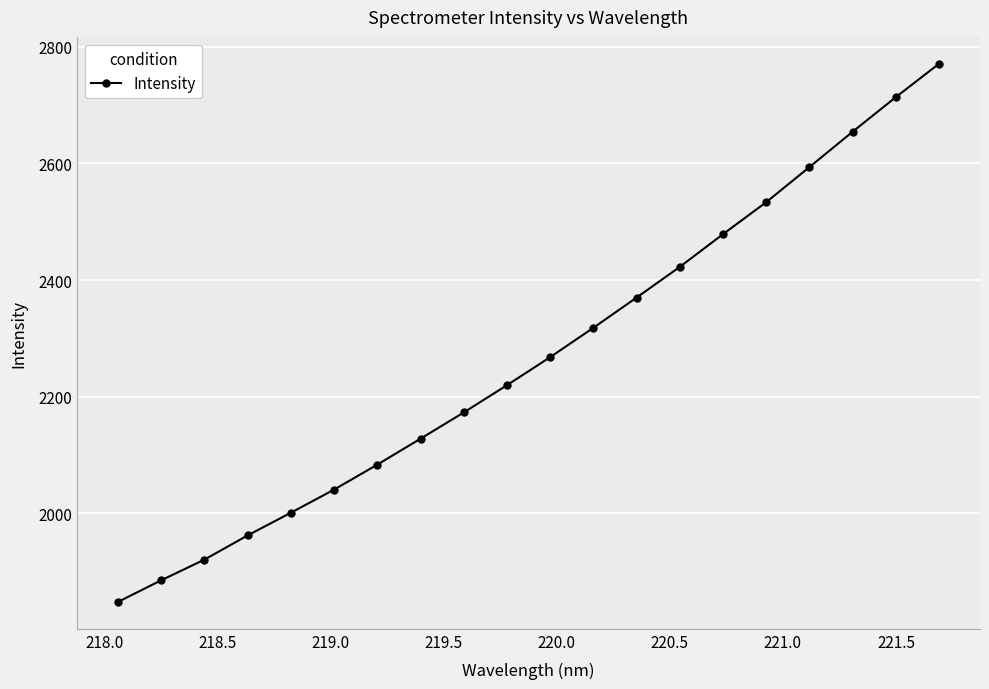

What is the smallest value displayed?

1847.9